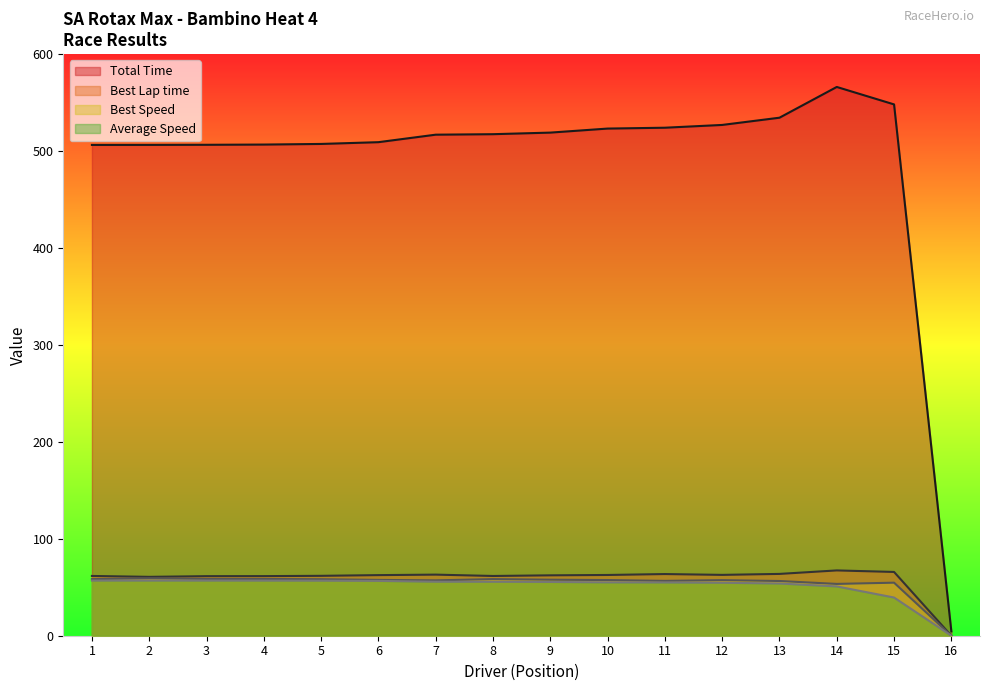

Which series has the largest total across all categories?

Total Time